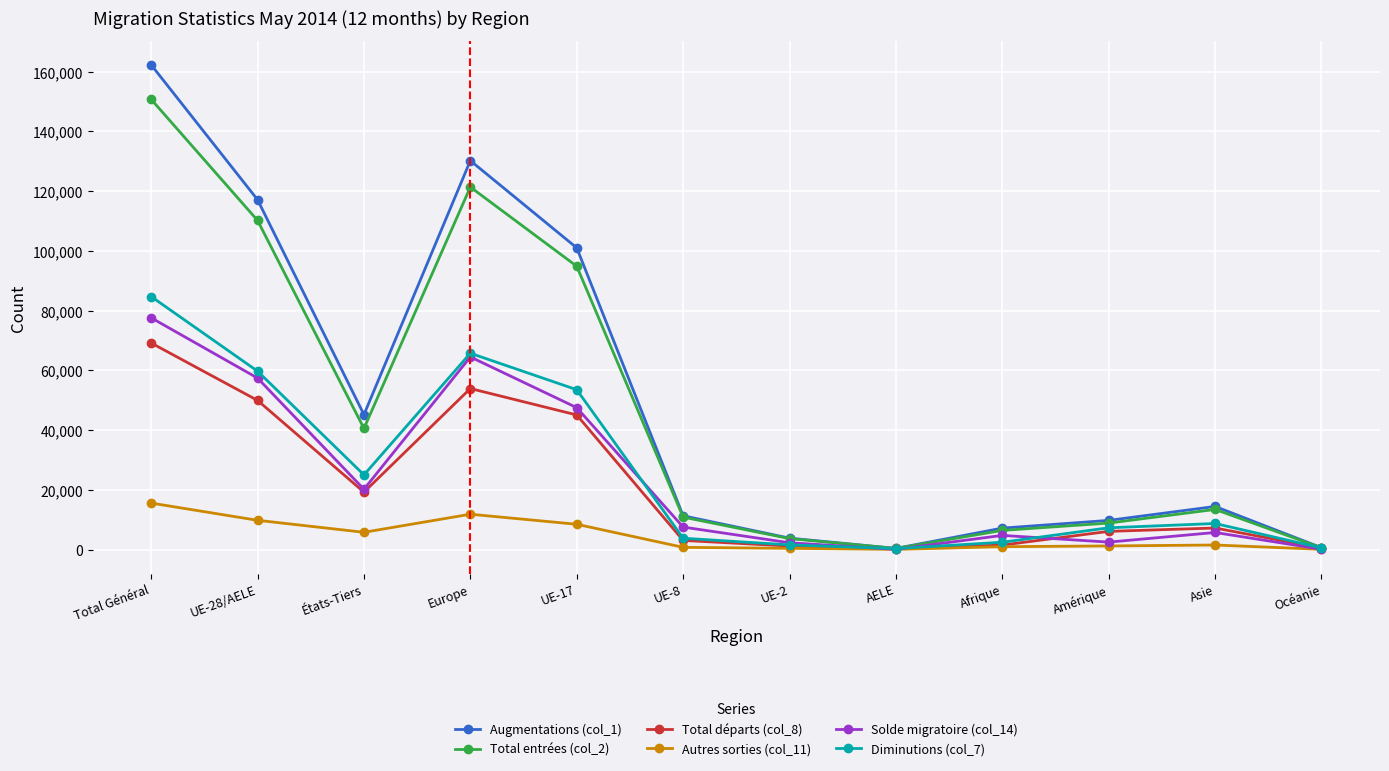

Which series has the largest total across all categories?

Augmentations (col_1)